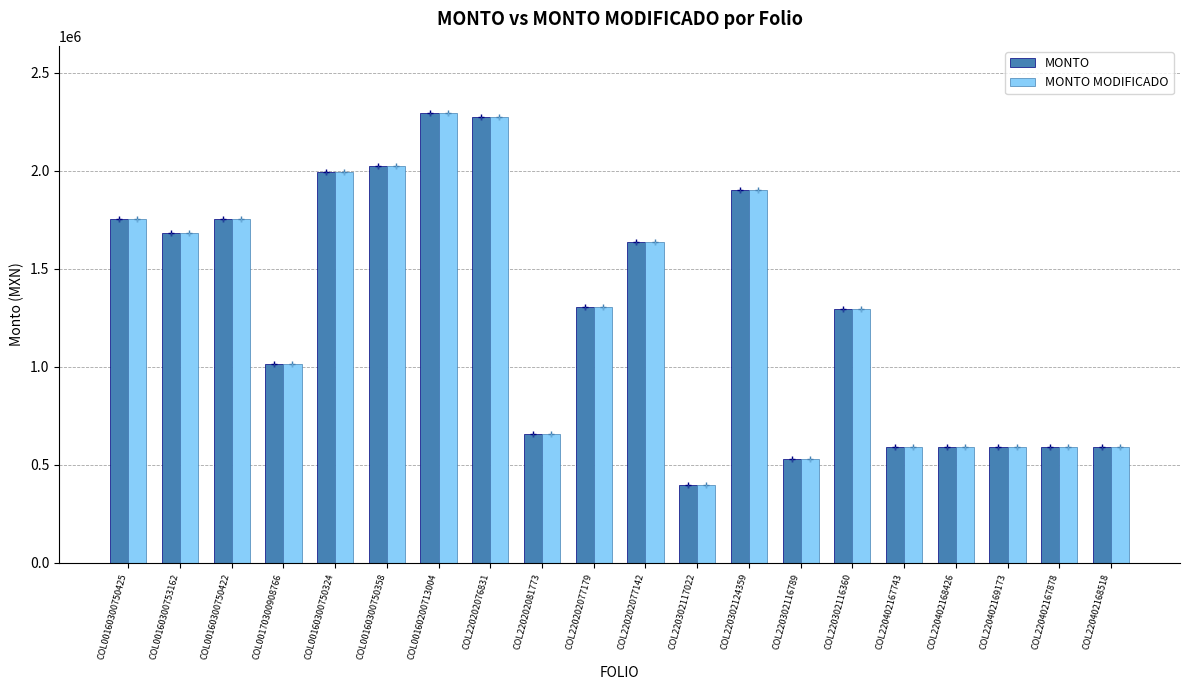

What is the lowest value of the MONTO series?

396757.8